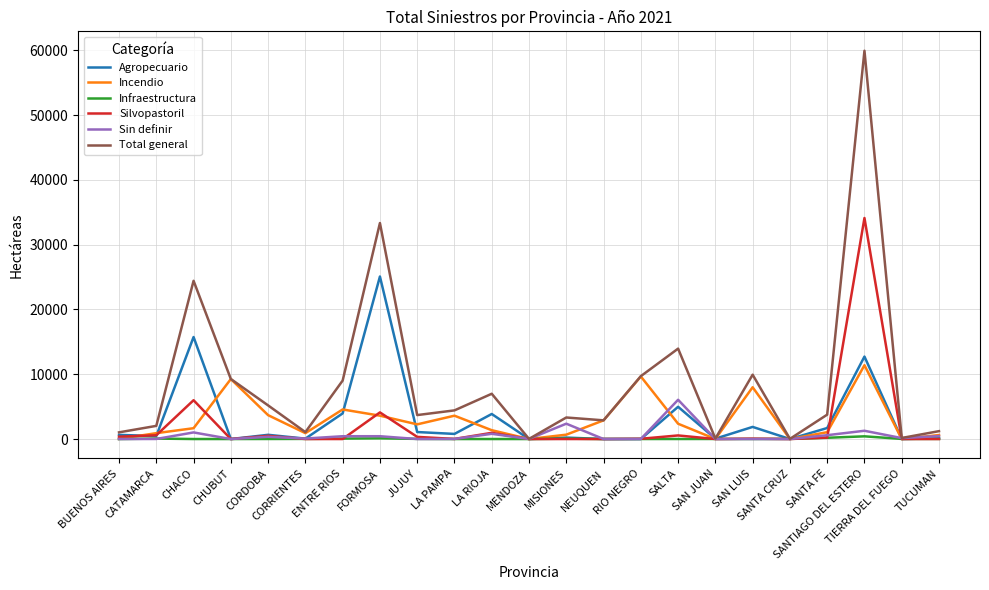

In Silvopastoril, how many points are higher than both neighbors (excluding endpoints)?

7